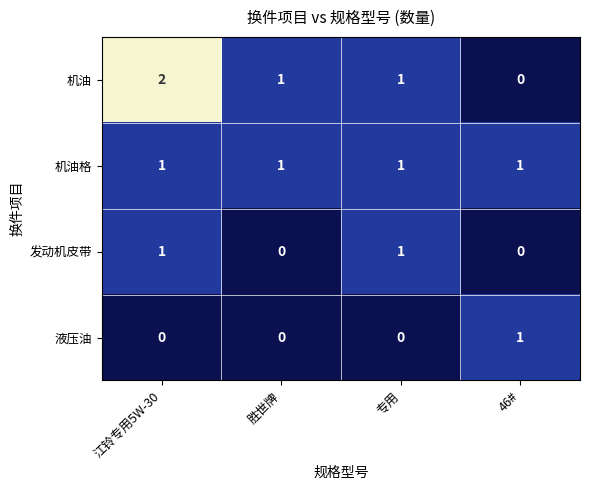

Between 江铃专用5W-30 and 46#, which series saw the biggest shift?

机油